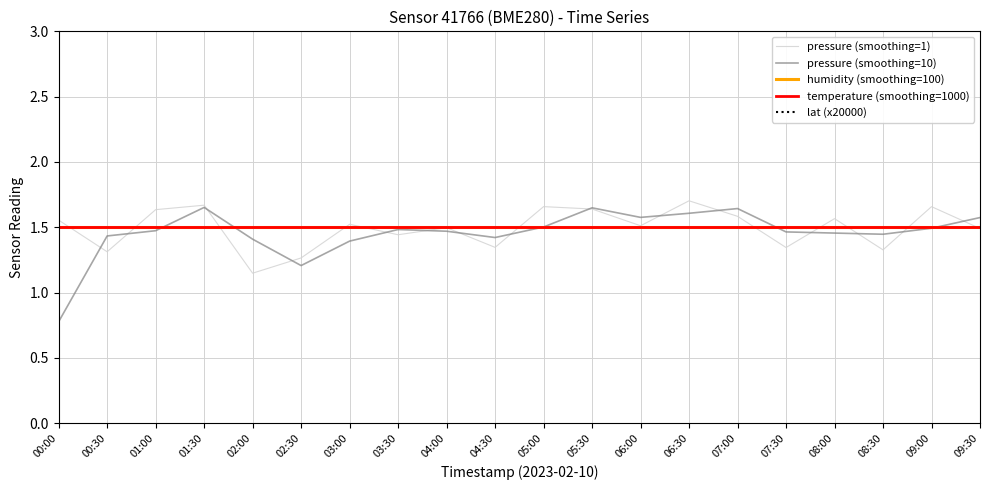

Between 09:30 and 01:30, which is larger?

01:30